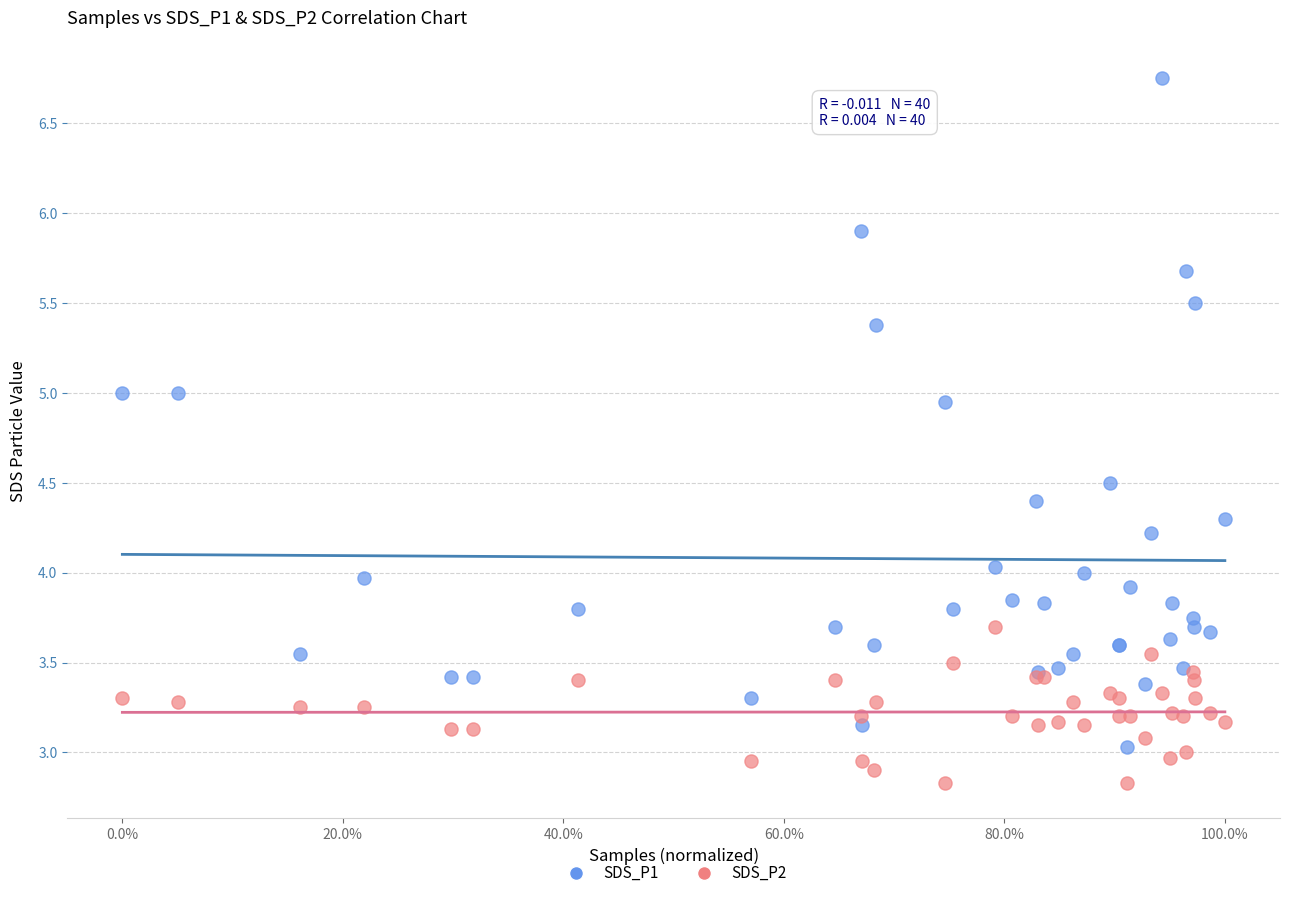

Which series contains the lowest Y value?

SDS_P2